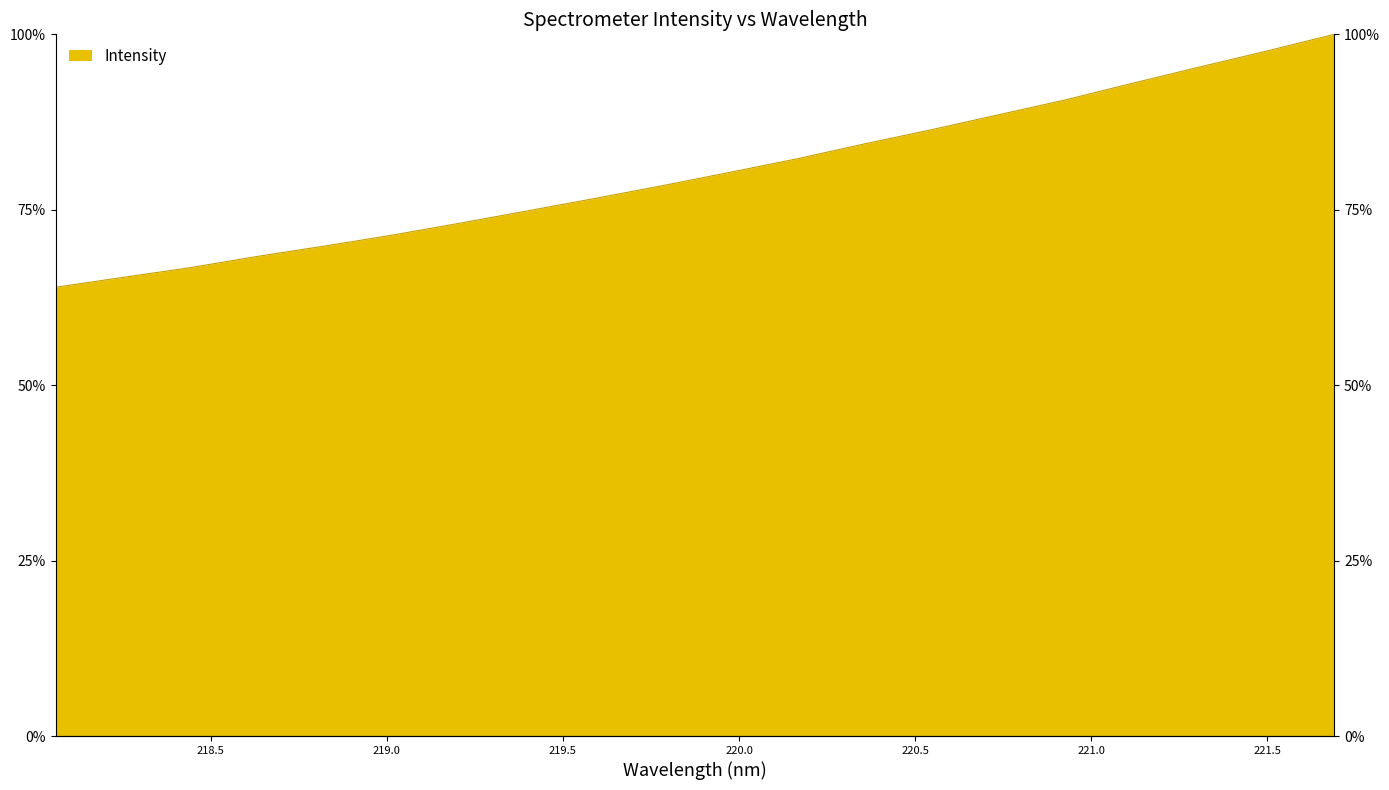

Does the chart display data point markers on the line(s)?

No